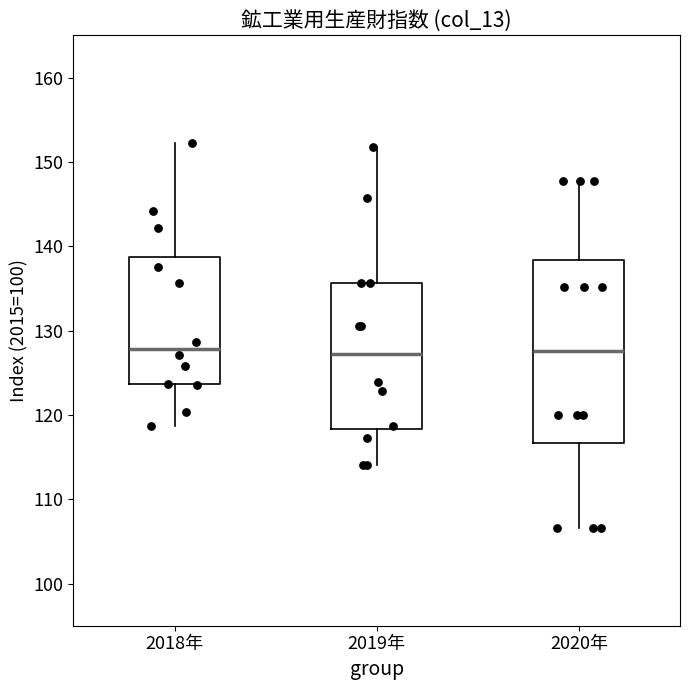

Comparing the boxes themselves (not the whiskers), which one is the tallest?

2020年